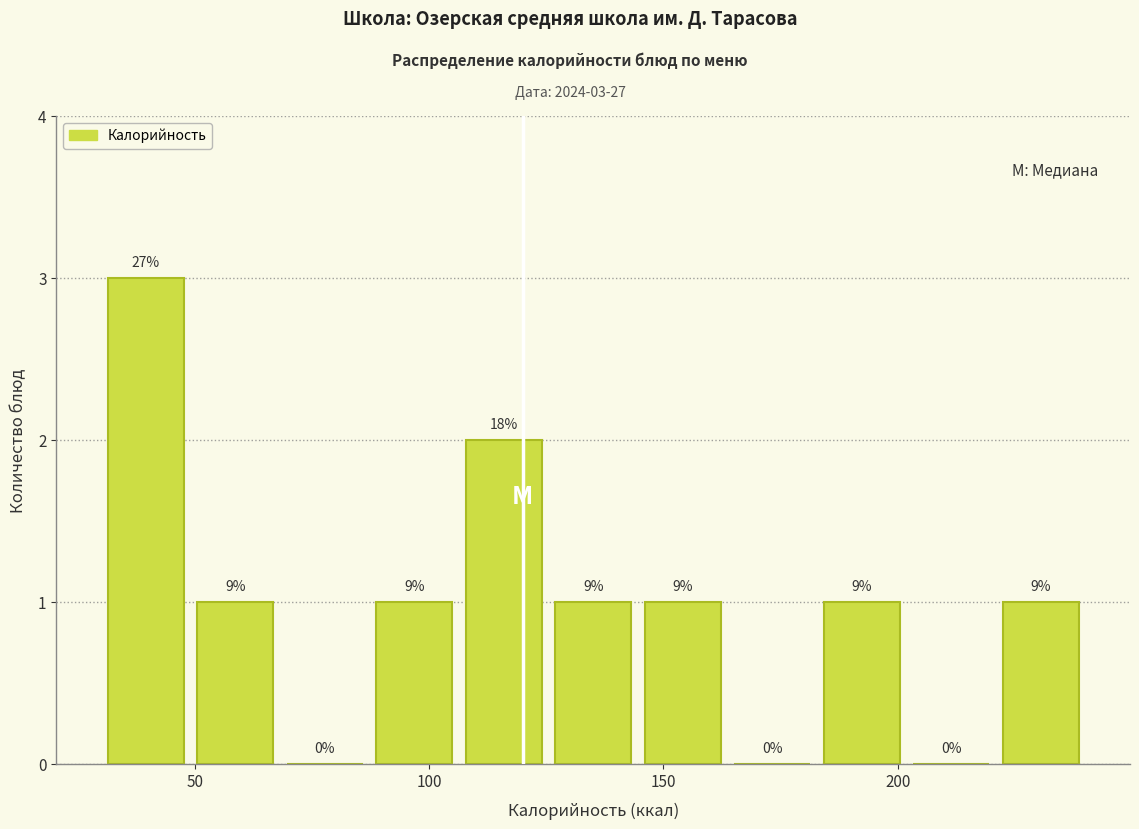

Read against the x-axis, roughly where is the centre of the tallest bar?

40